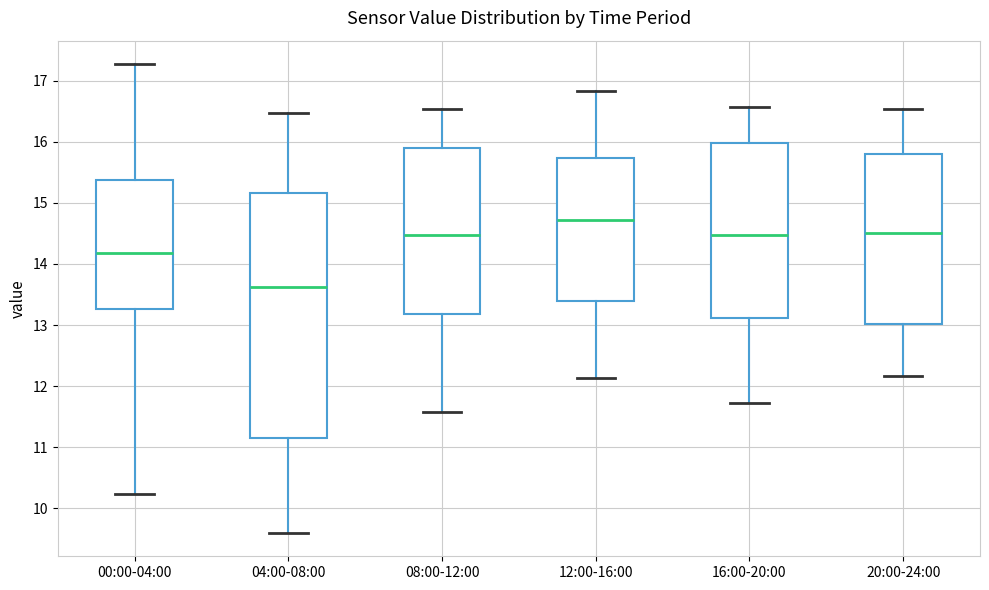

Comparing the boxes themselves (not the whiskers), which one is the tallest?

04:00-08:00